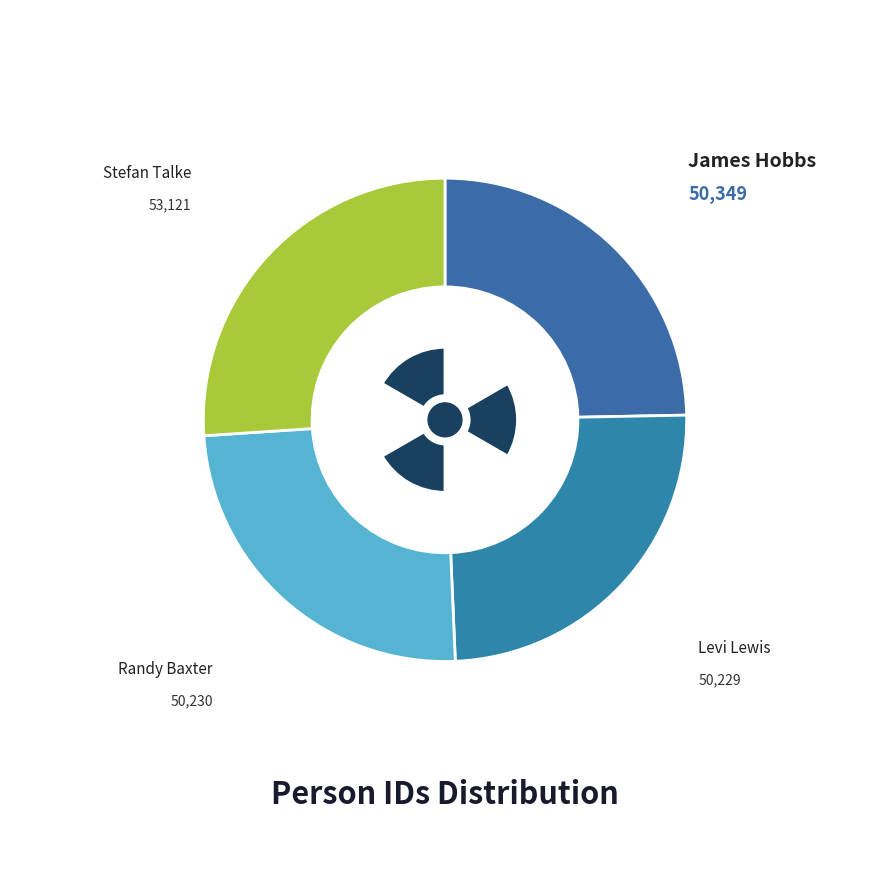

How many slices are in this pie chart?

4